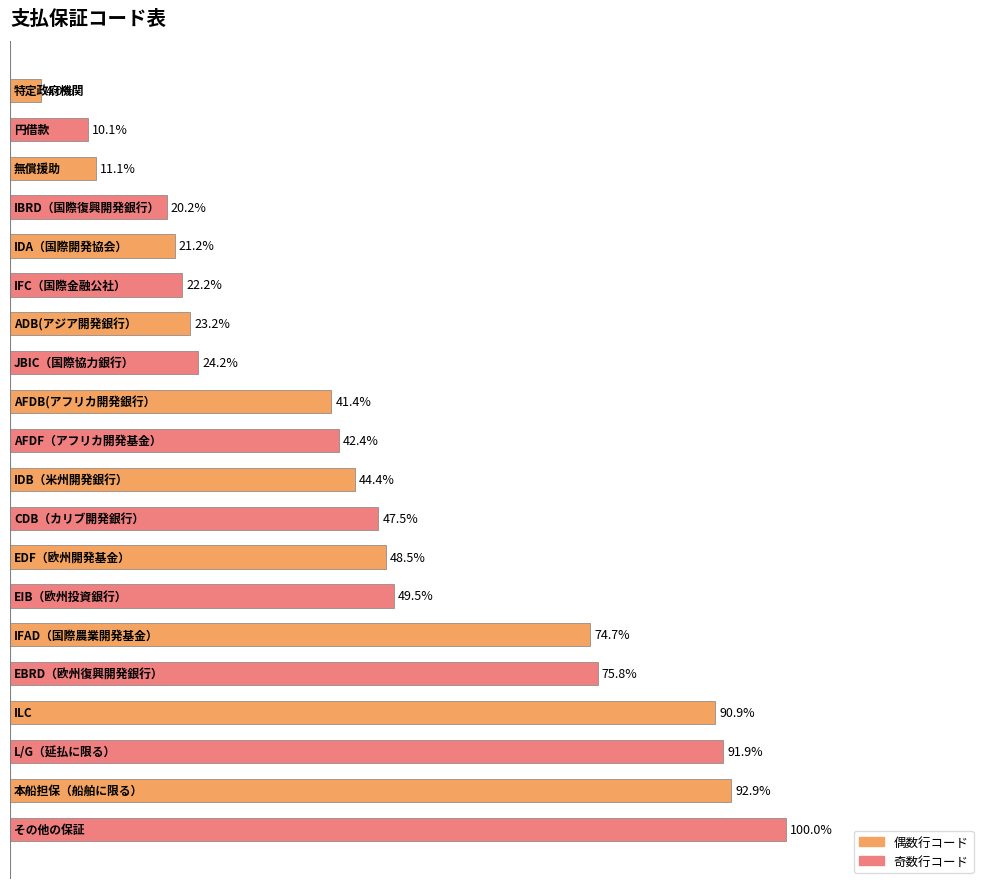

Does the chart contain any negative values?

No